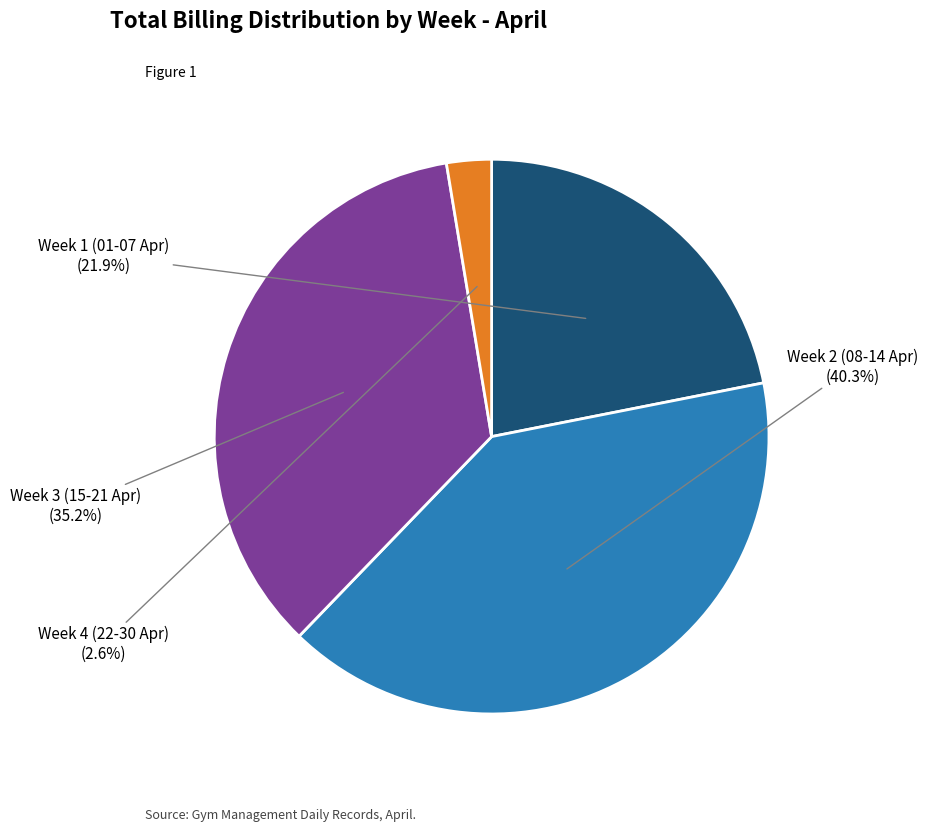

How many slices are in this pie chart?

4